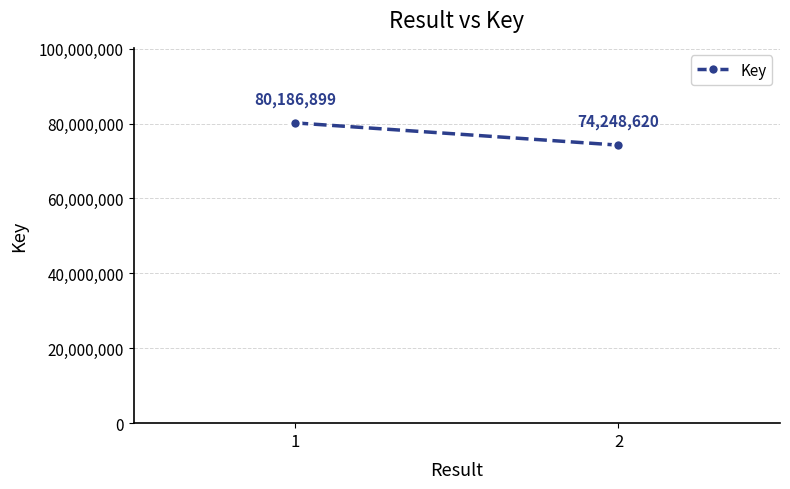

What value does the data have at 1, to the nearest 100?

80186900